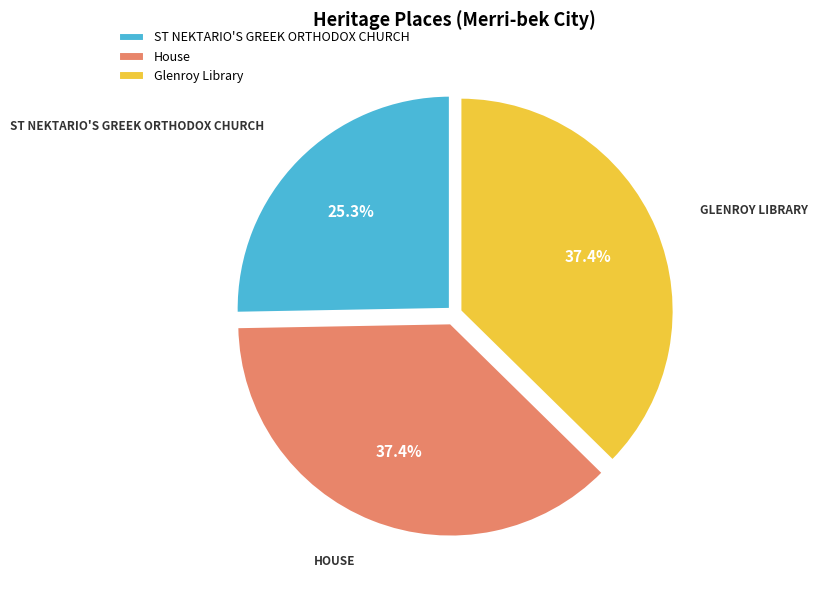

To the nearest percent, what is the combined percentage of ST NEKTARIO'S GREEK ORTHODOX CHURCH and Glenroy Library?

63%